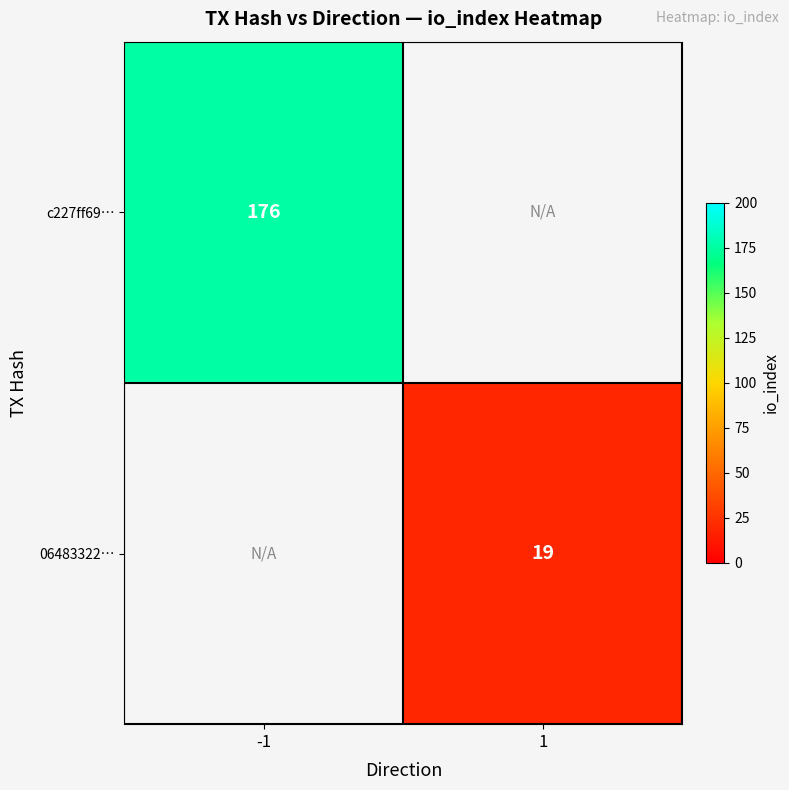

Which label corresponds to the smallest value in the chart?

1